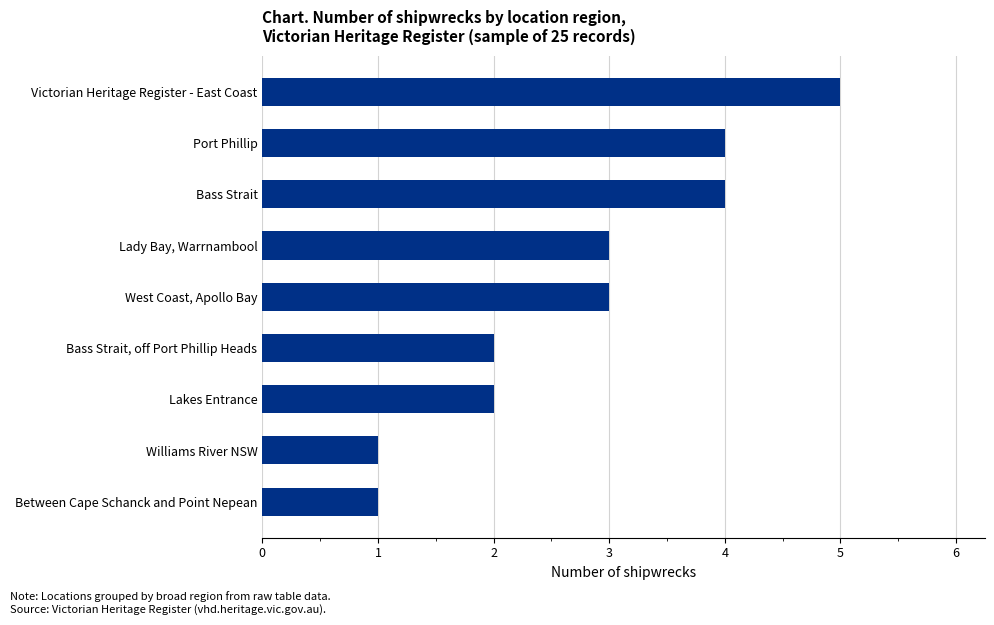

Reading bottom to top, what are all the values shown in this chart?

Between Cape Schanck and Point Nepean=1	Williams River NSW=1	Lakes Entrance=2	Bass Strait, off Port Phillip Heads=2	West Coast, Apollo Bay=3	Lady Bay, Warrnambool=3	Bass Strait=4	Port Phillip=4	Victorian Heritage Register - East Coast=5